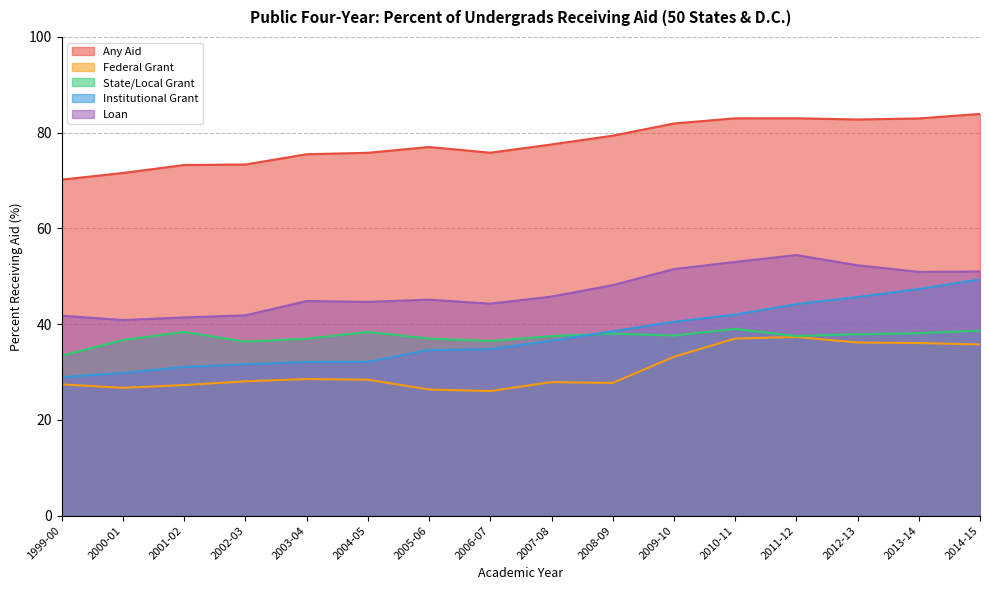

What is the spread (max minus min) of values at 2004-05?

47.4